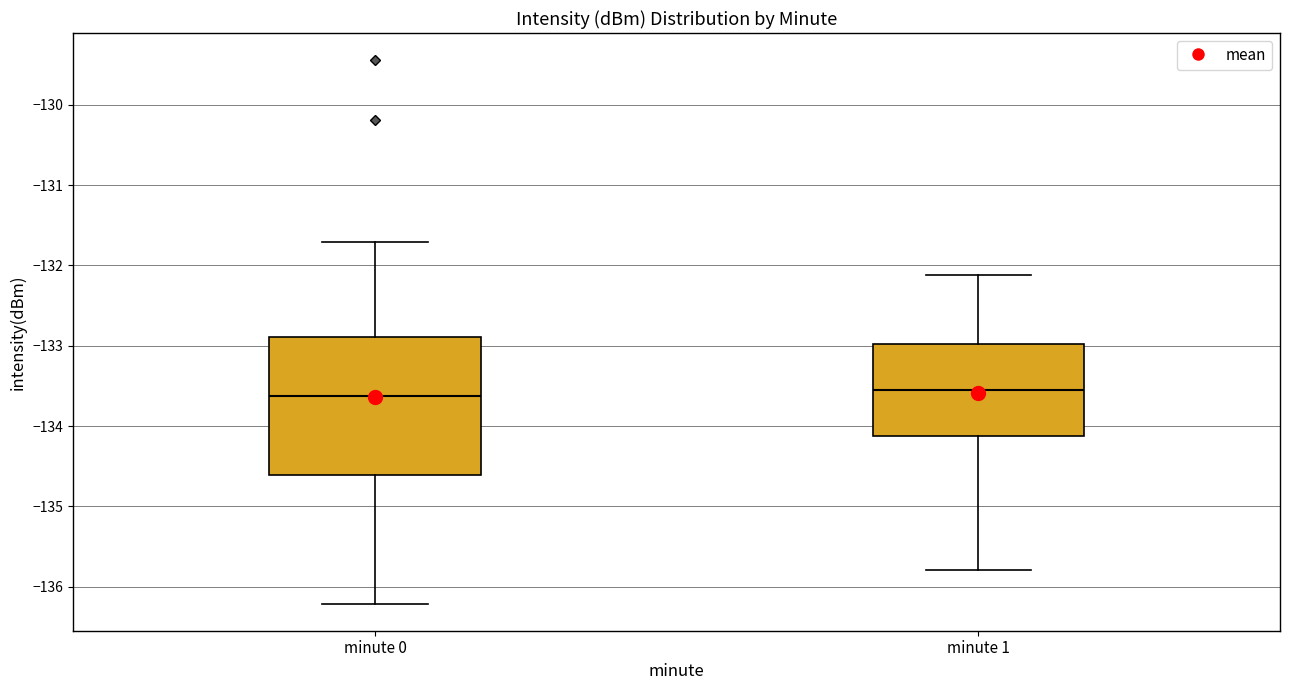

Where does the upper whisker of the box for minute 1 end on the y-axis? The values are not printed on the chart, so give them approximately, as read against the axis.

-132.1